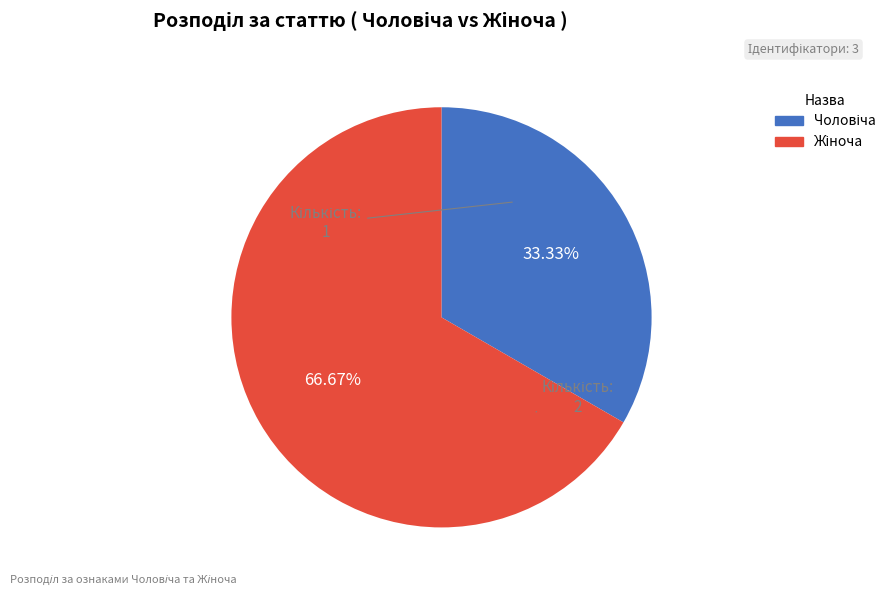

To the nearest percent, what is the difference between the largest and smallest slice percentages?

33%